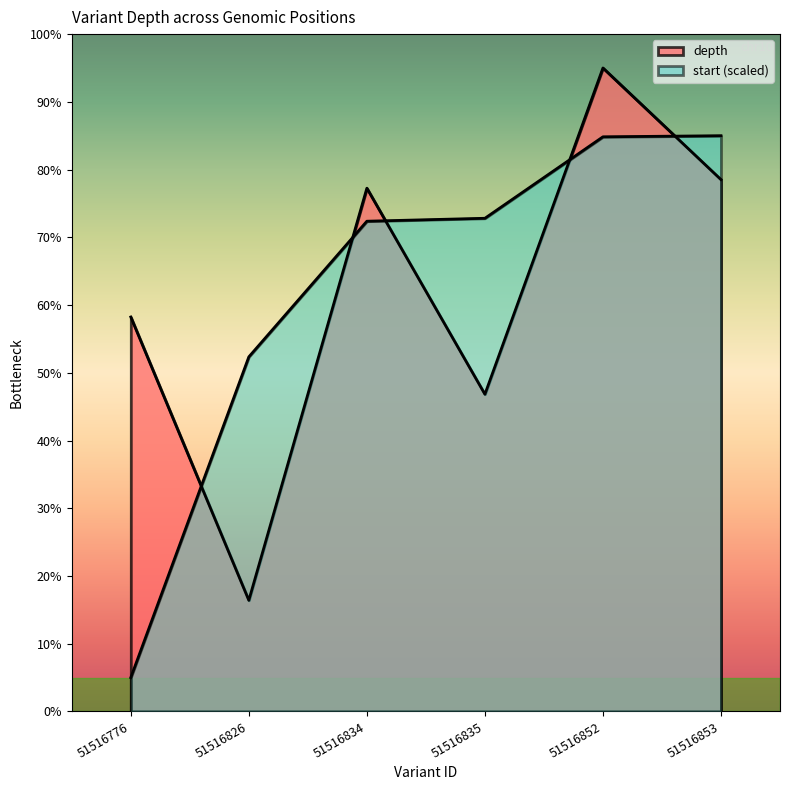

What is the spread (max minus min) of values at 51516852?

10.2